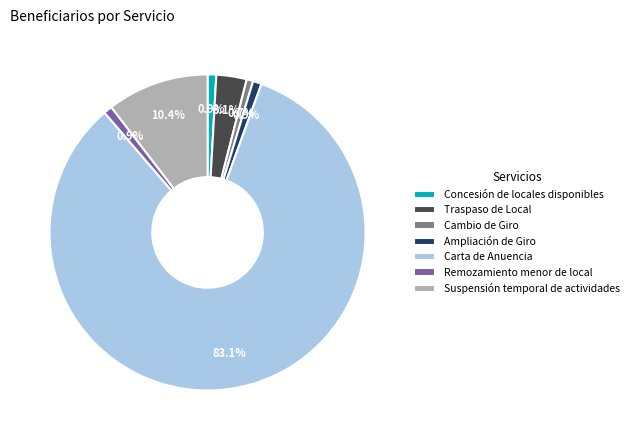

The Traspaso de Local slice represents 3% of the pie. True or false?

True